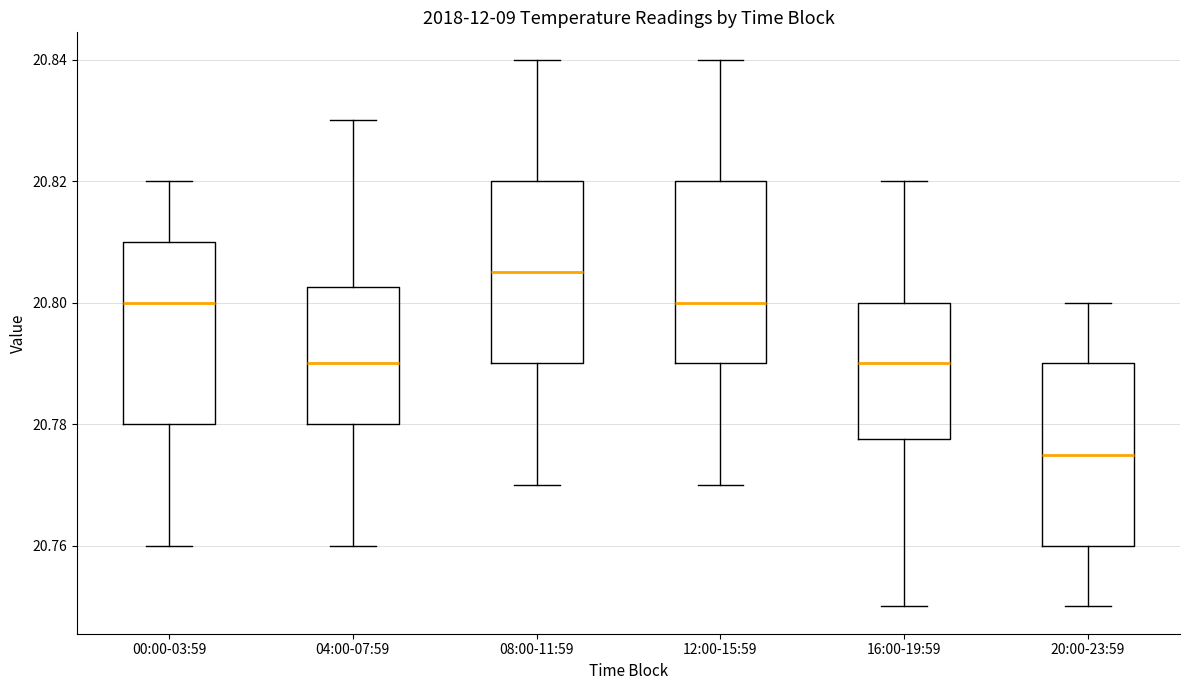

Which box's median line is the highest?

08:00-11:59